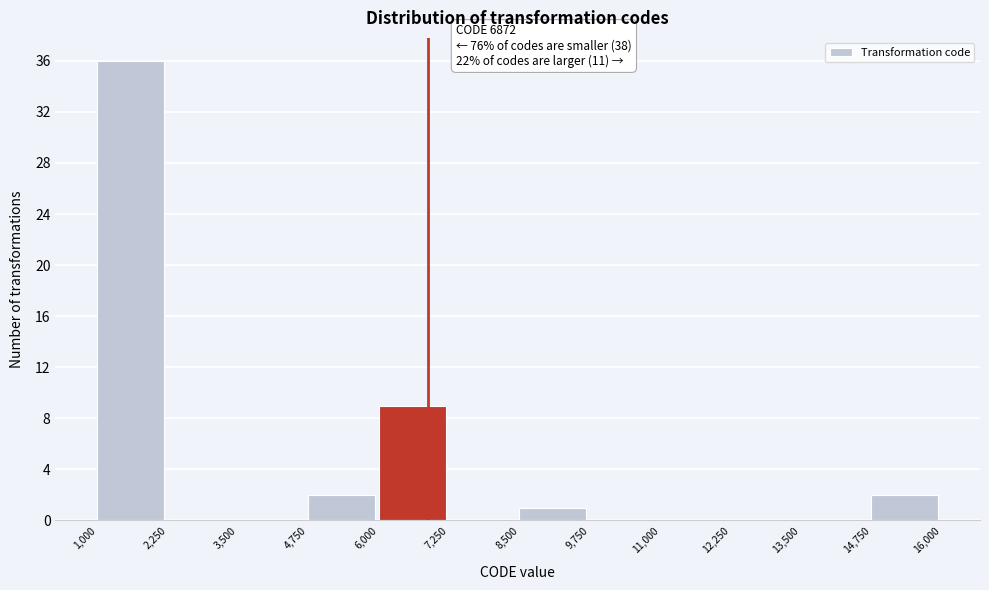

Which range on the x-axis has the tallest bar?

1,000 to 2,250